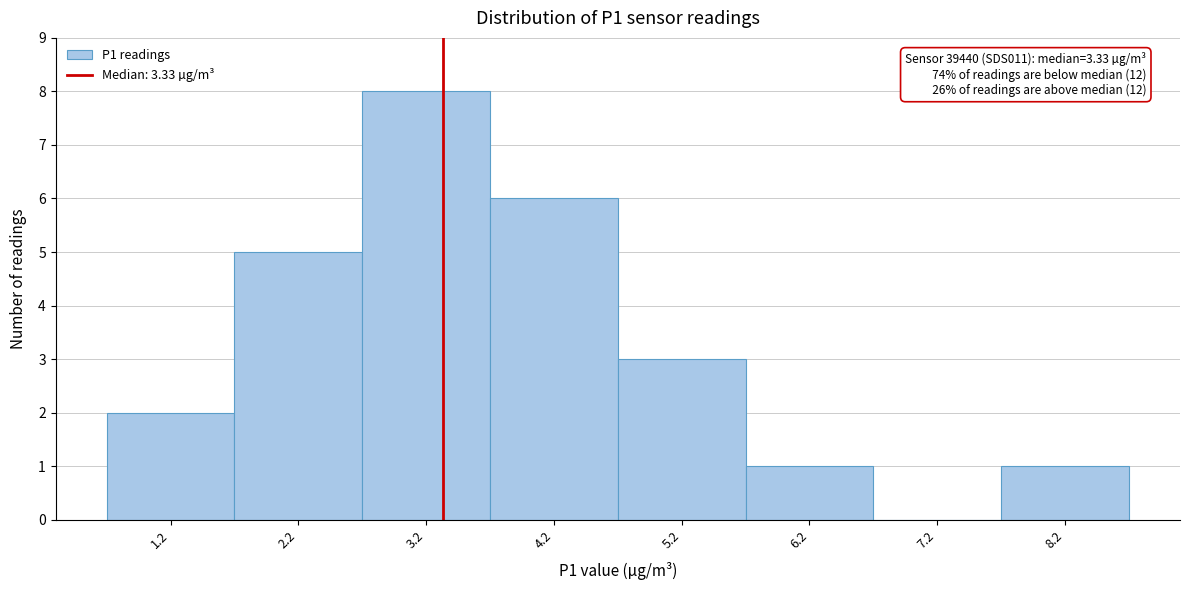

Which range on the x-axis has the tallest bar?

2.7 to 3.7